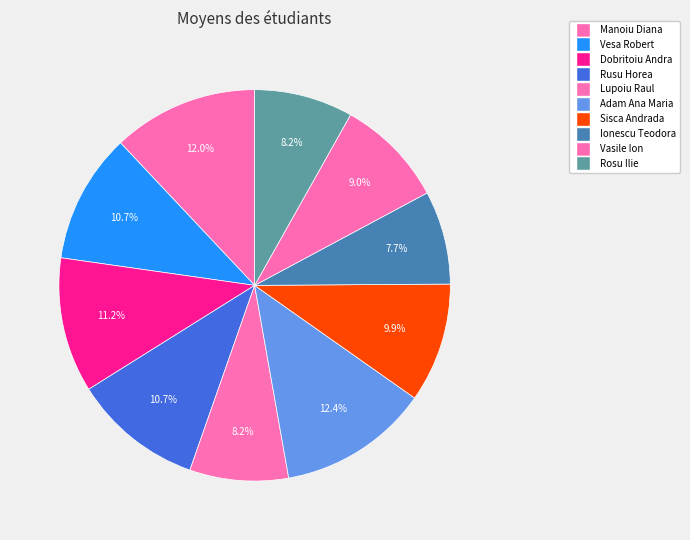

Does any single category account for the majority?

No